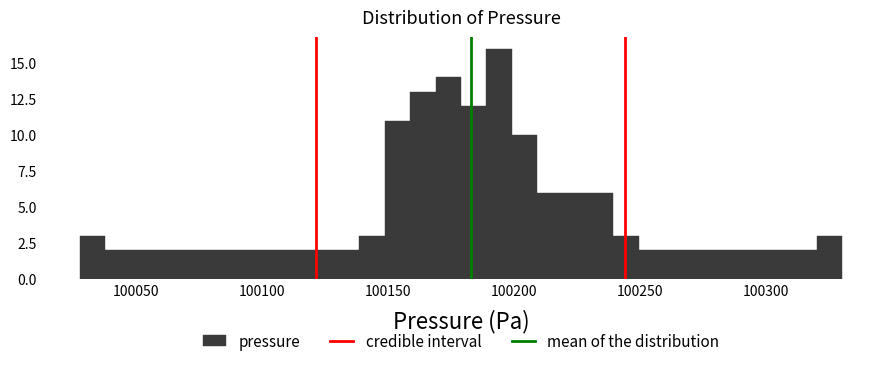

Read against the x-axis, roughly where is the centre of the tallest bar?

100195